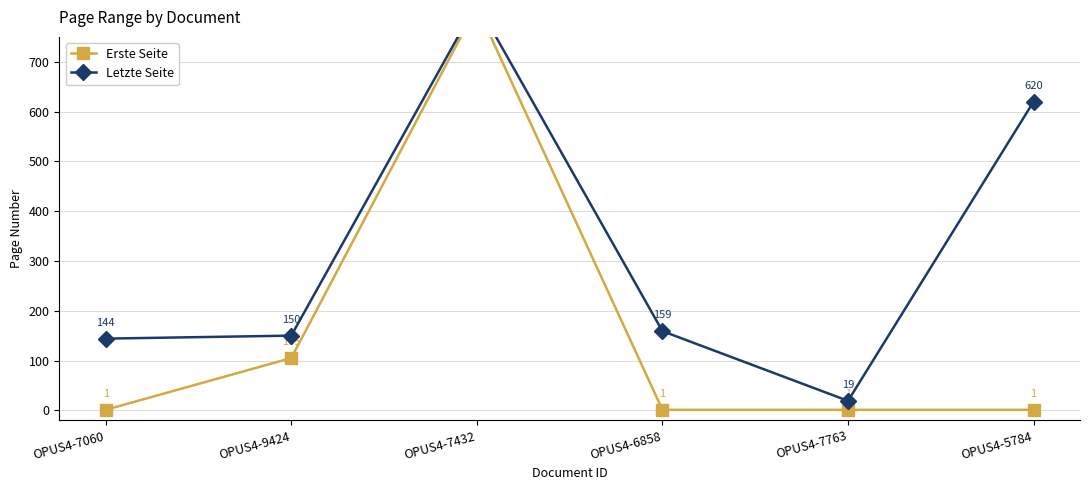

True or false: Erste Seite and Letzte Seite cross at least once.

False